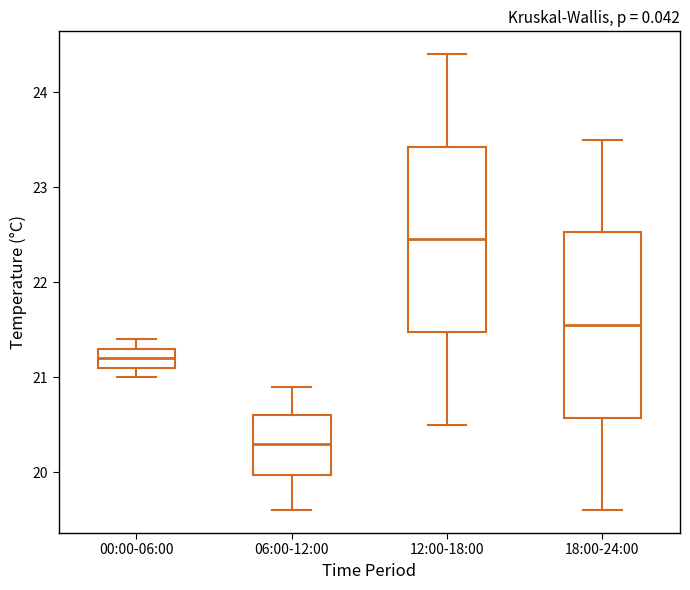

Which box has the highest median line?

12:00-18:00